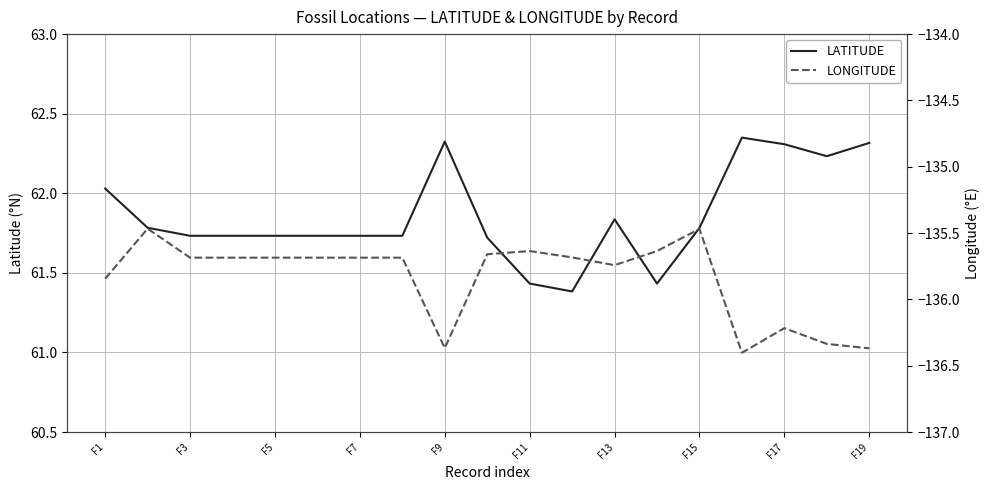

The LATITUDE series shows 62.3 at F17. True or false?

True